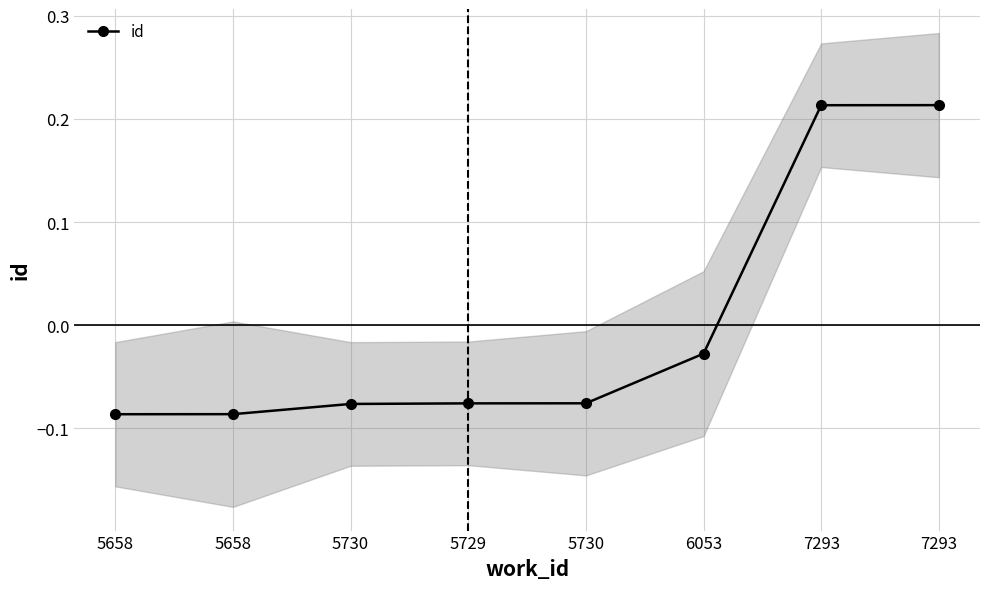

List the labels in order of value, smallest first.

5658, 5658, 5730, 5729, 5730, 6053, 7293, 7293